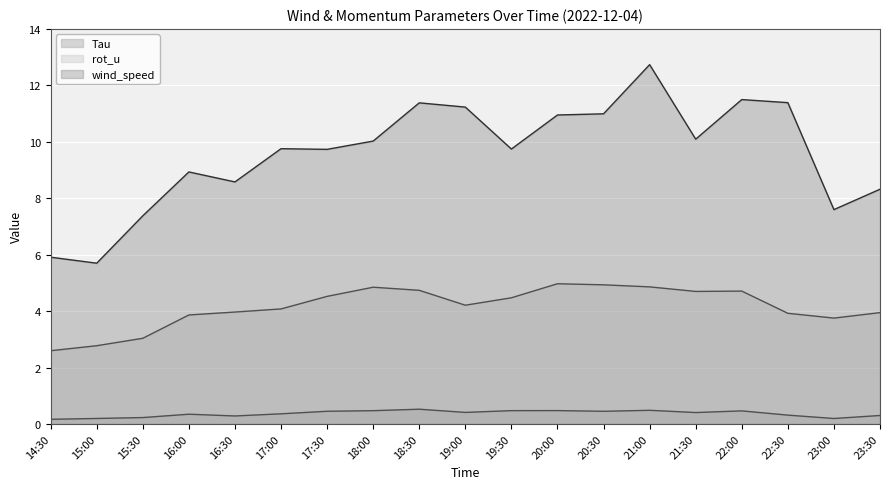

True or false: rot_u and Tau intersect in this chart.

False